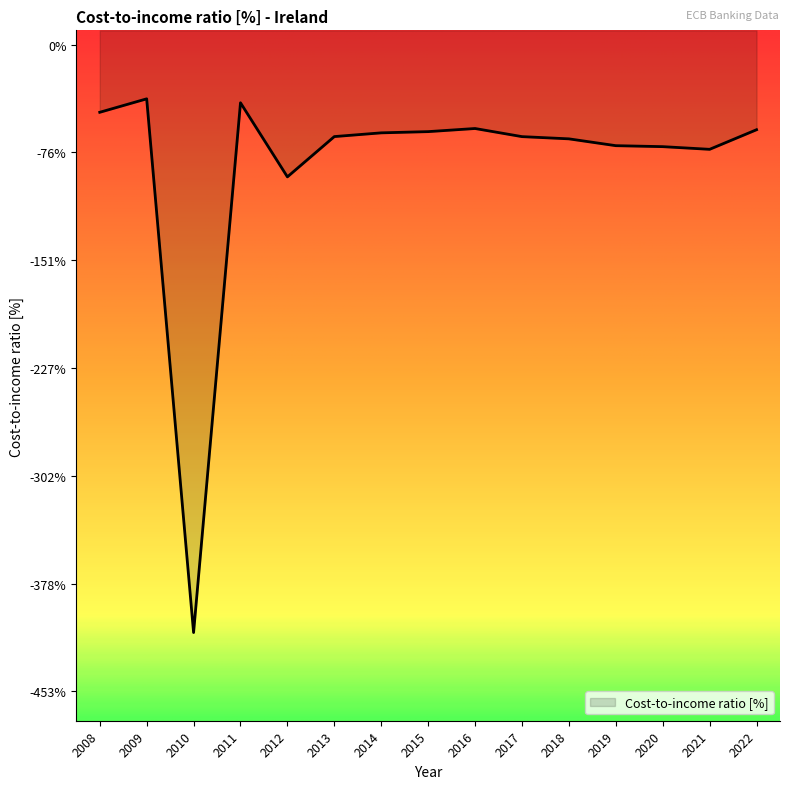

What value does the data have at 2013?

-64.5